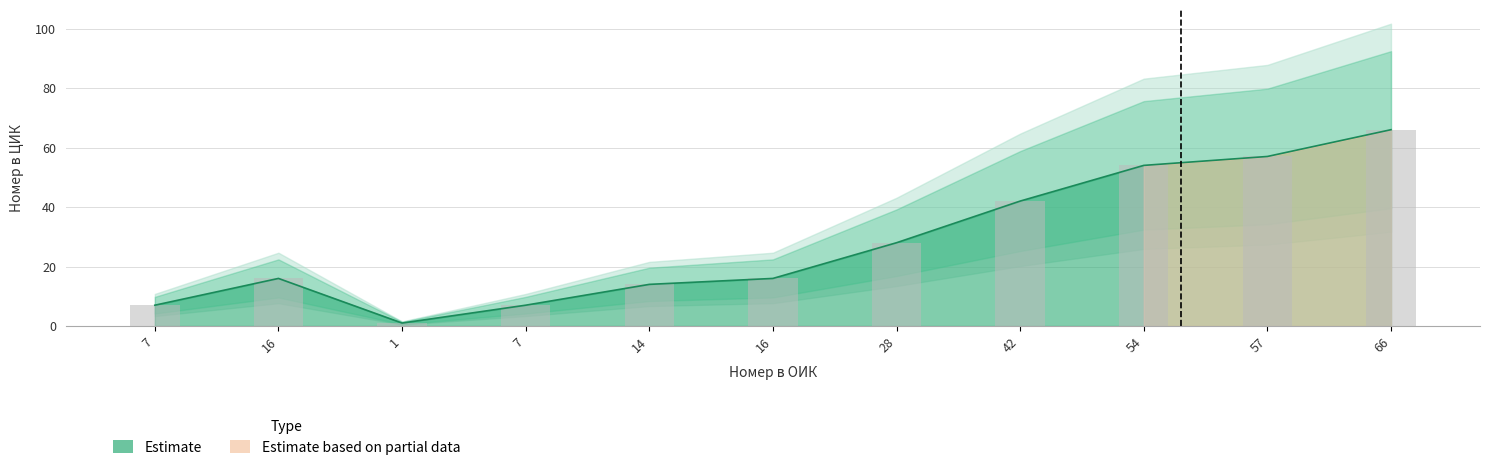

The value of Номер в ЦИК at 7 is 7. True or false?

True